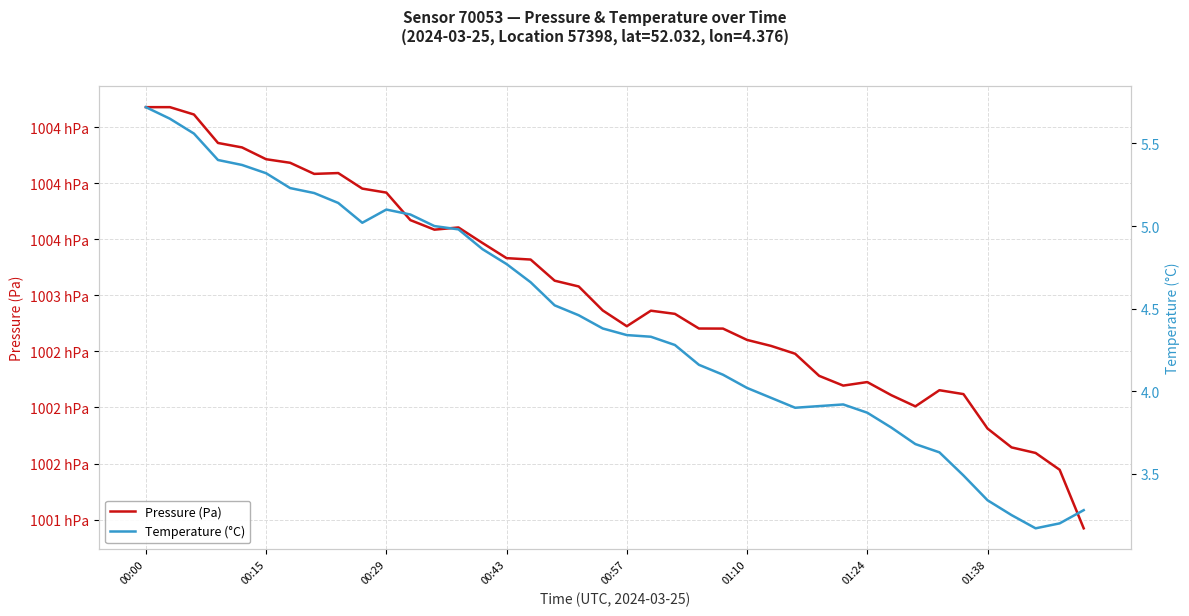

True or false: Pressure (Pa) has a value of 61918.1 at 00:29.

False